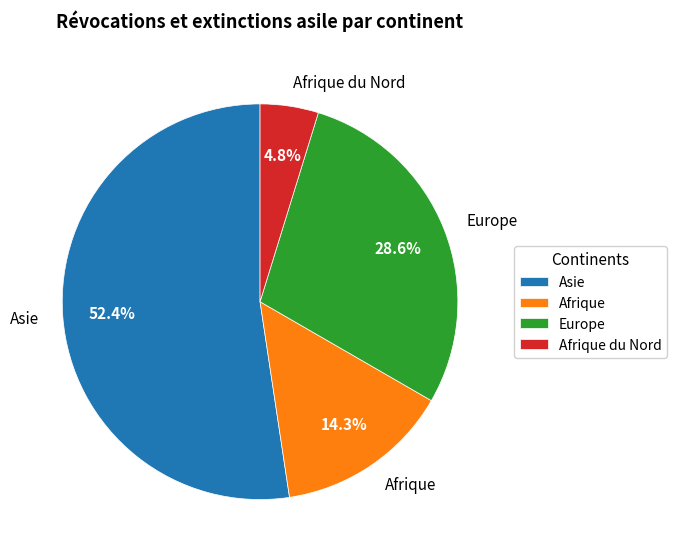

True or false: Europe accounts for 29% of the total.

True